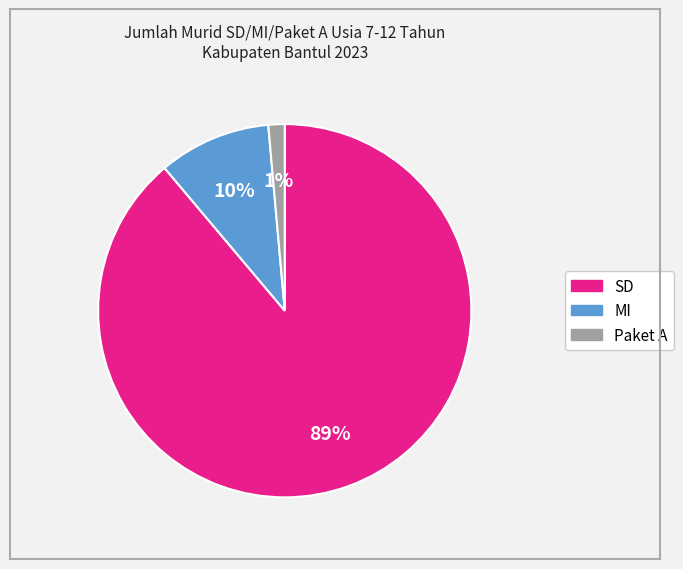

Which category has the smallest portion of the pie?

Paket A